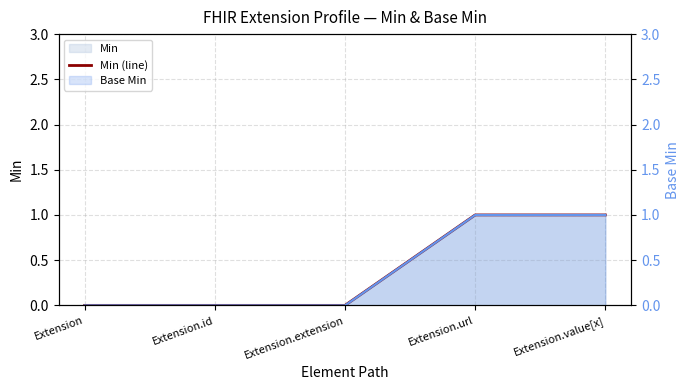

The chart shows a value of 1 at Extension.value[x]. True or false?

True